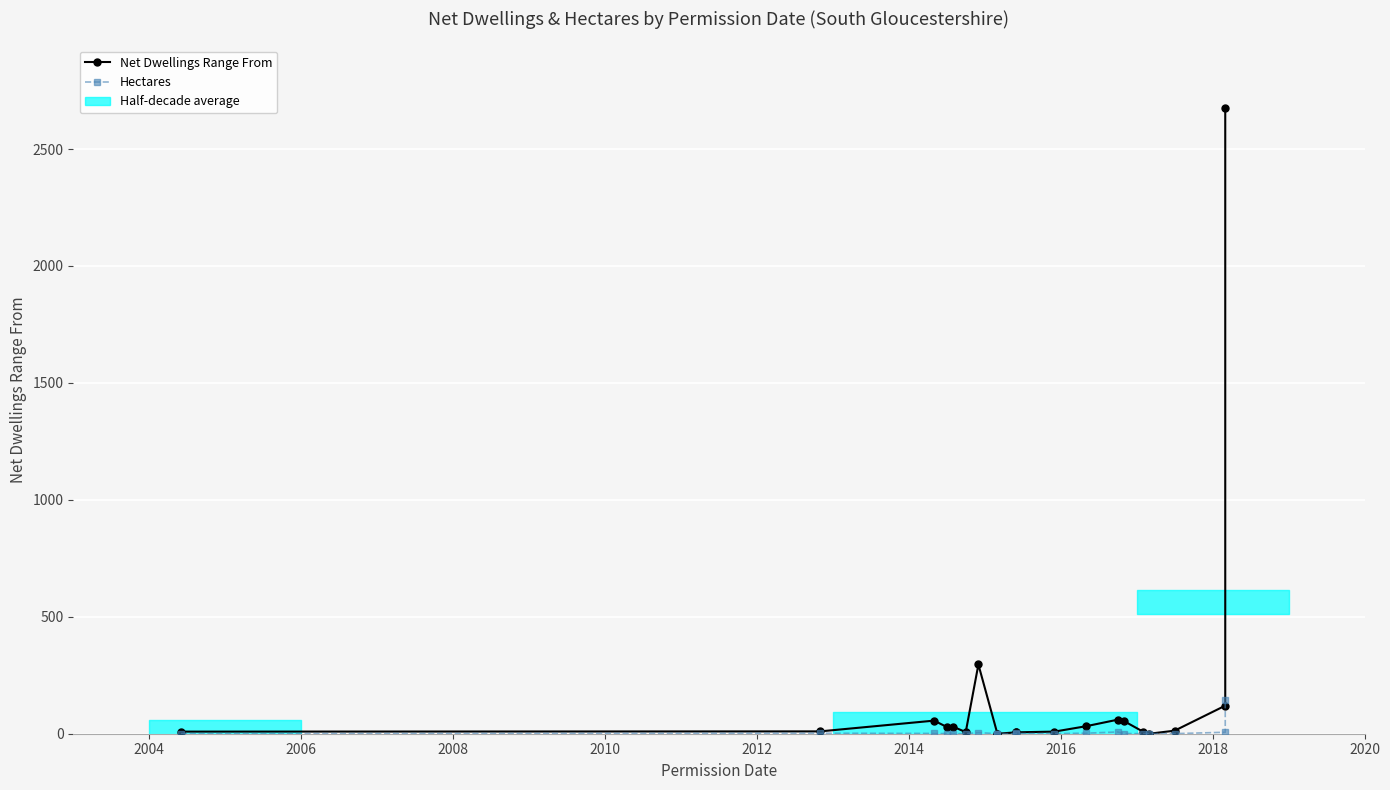

How many times do Hectares and Net Dwellings Range From cross each other?

4